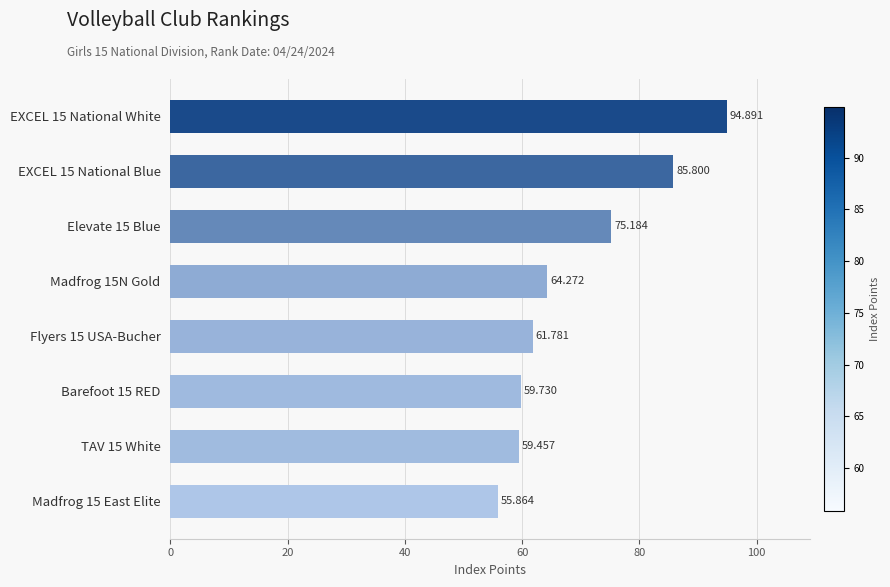

List the labels in order of value, largest first.

EXCEL 15 National White, EXCEL 15 National Blue, Elevate 15 Blue, Madfrog 15N Gold, Flyers 15 USA-Bucher, Barefoot 15 RED, TAV 15 White, Madfrog 15 East Elite